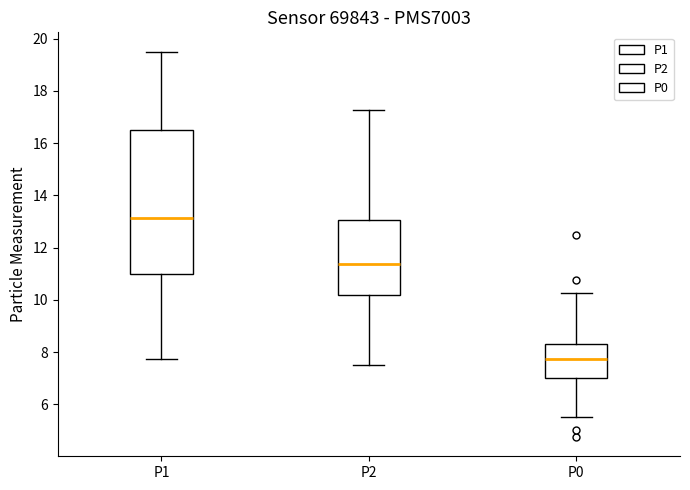

Comparing the boxes themselves (not the whiskers), which one is the tallest?

P1